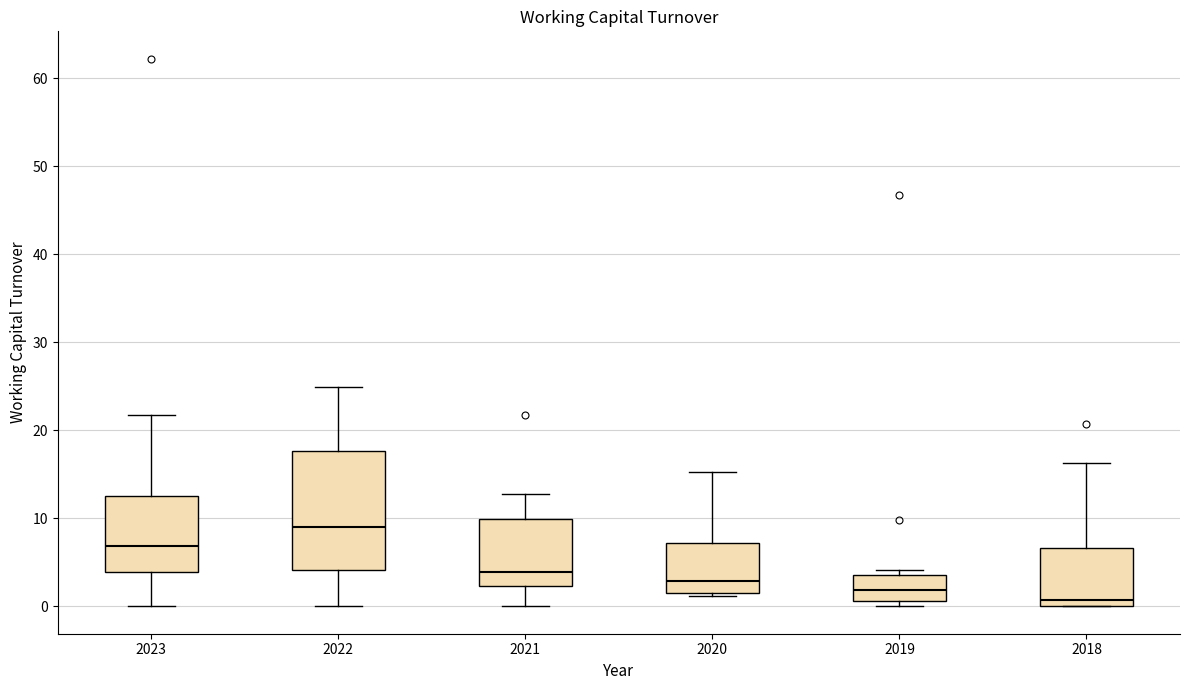

Reading left to right, read every box against the y-axis: the position of its median line, the range the box covers, and the ends of its whiskers. The values are not printed on the chart, so give them approximately, as read against the axis.

2023: median 7, box 4 to 13, whiskers 0 to 22
2022: median 9, box 4 to 18, whiskers 0 to 25
2021: median 4, box 2 to 10, whiskers 0 to 13
2020: median 3, box 2 to 7, whiskers 1 to 15
2019: median 2, box 1 to 4, whiskers 0 to 4 (just above the box's upper edge)
2018: median 1, box 0 to 7, whiskers 0 to 16